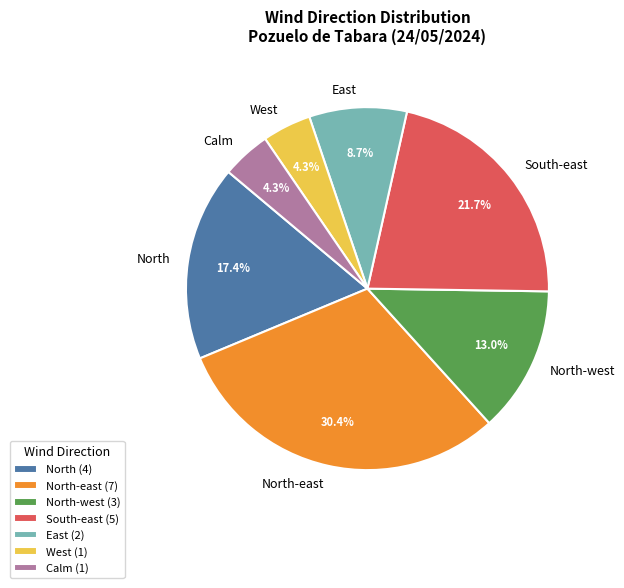

Is there any slice that represents more than half of the pie?

No